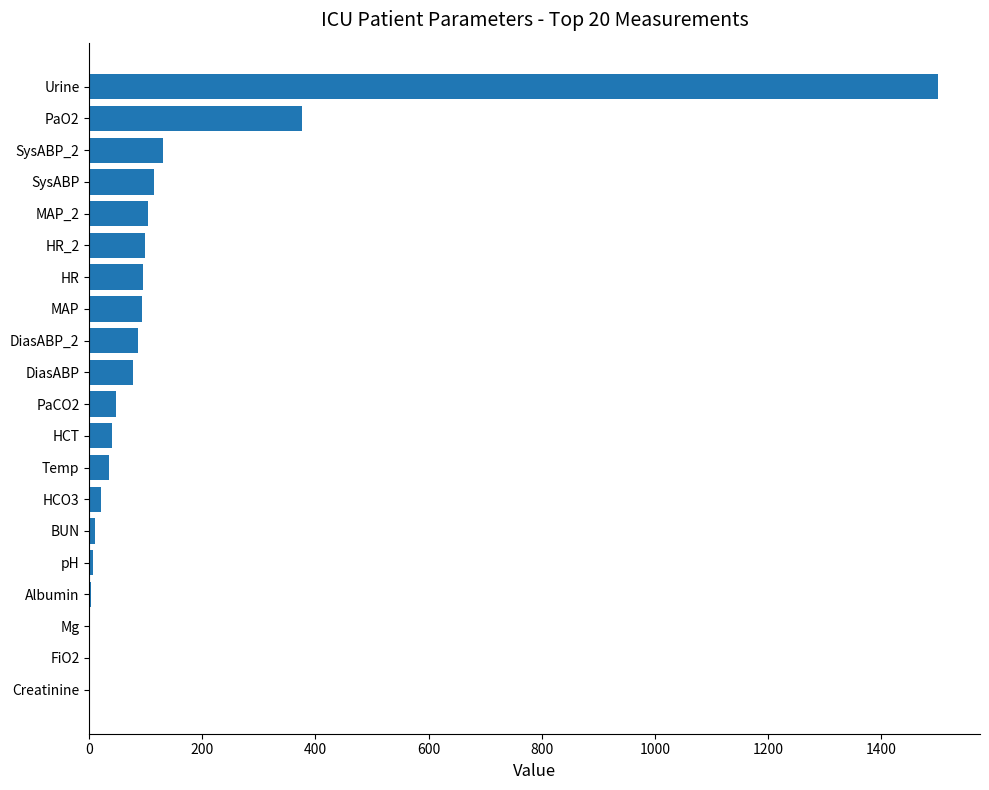

What is the maximum value shown in the chart?

1500.0